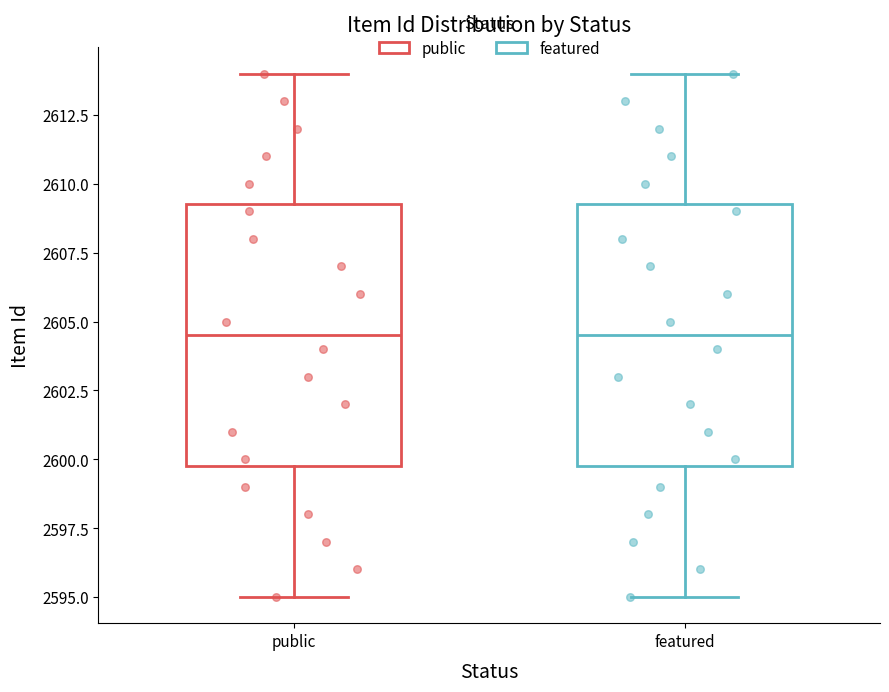

Reading left to right, transcribe this box plot: for each box, give where its median line is, the range the box spans, and where its two whiskers end, as read against the y-axis. The values are not printed on the chart, so give them approximately, as read against the axis.

public: median 2604.5, box 2600.0 to 2609.5, whiskers 2595.0 to 2614.0
featured: median 2604.5, box 2600.0 to 2609.5, whiskers 2595.0 to 2614.0